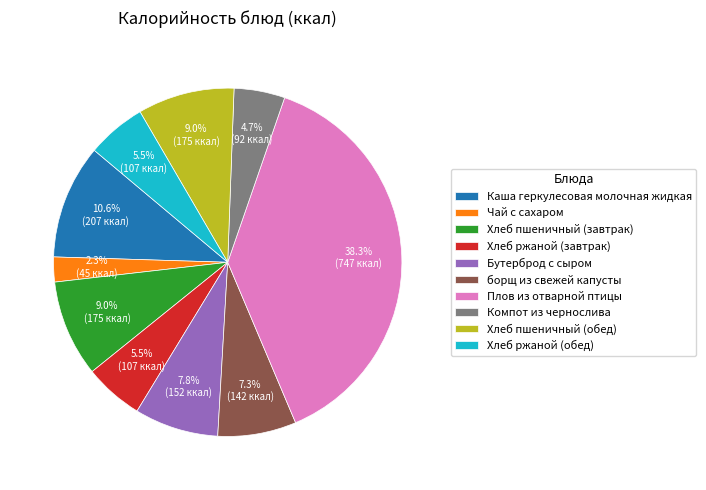

Which slice is the smallest?

Чай с сахаром